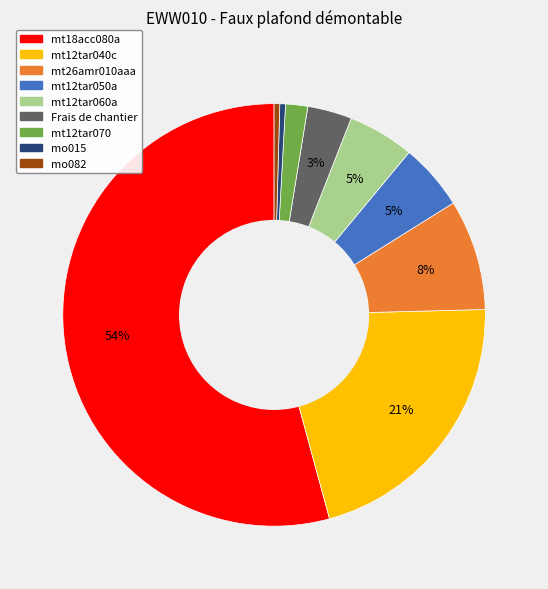

To the nearest percent, what is the average slice percentage?

11%